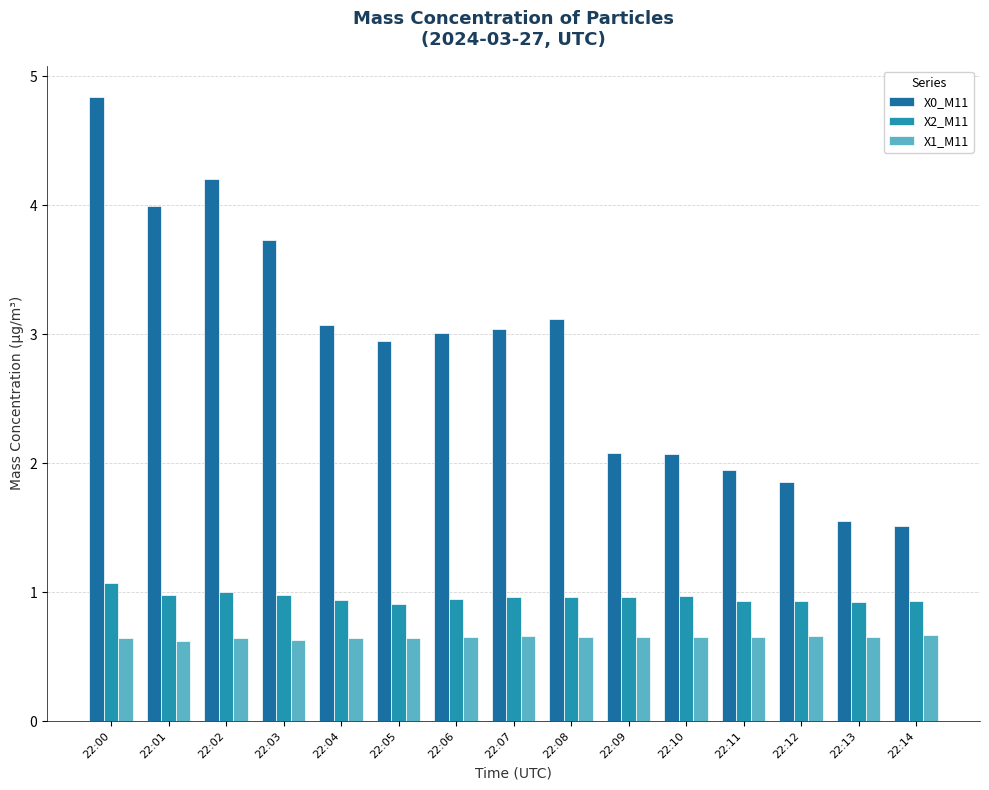

What is the minimum value for X0_M11?

1.5